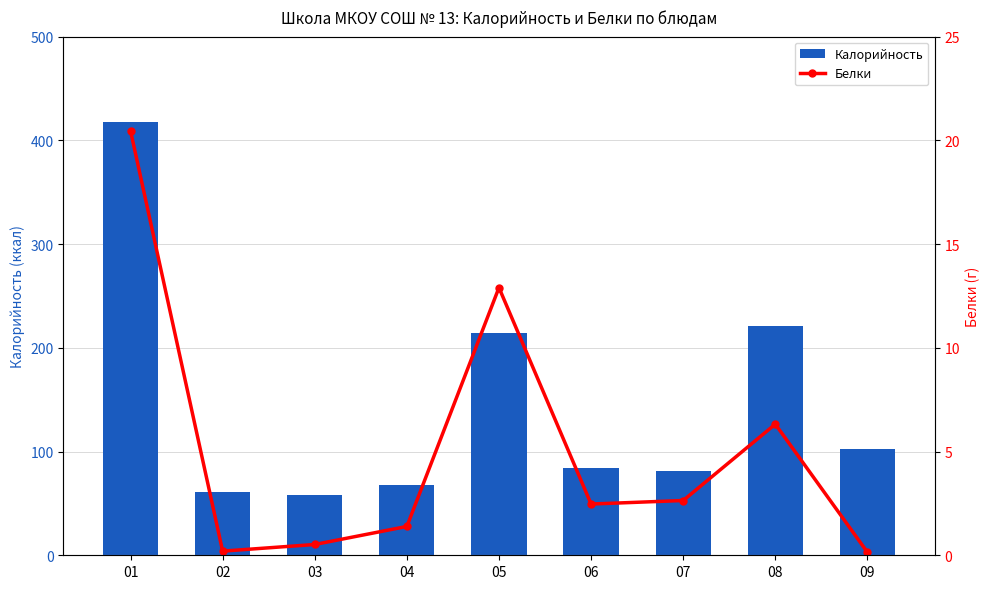

The Калорийность series shows 140.1 at 08. True or false?

False